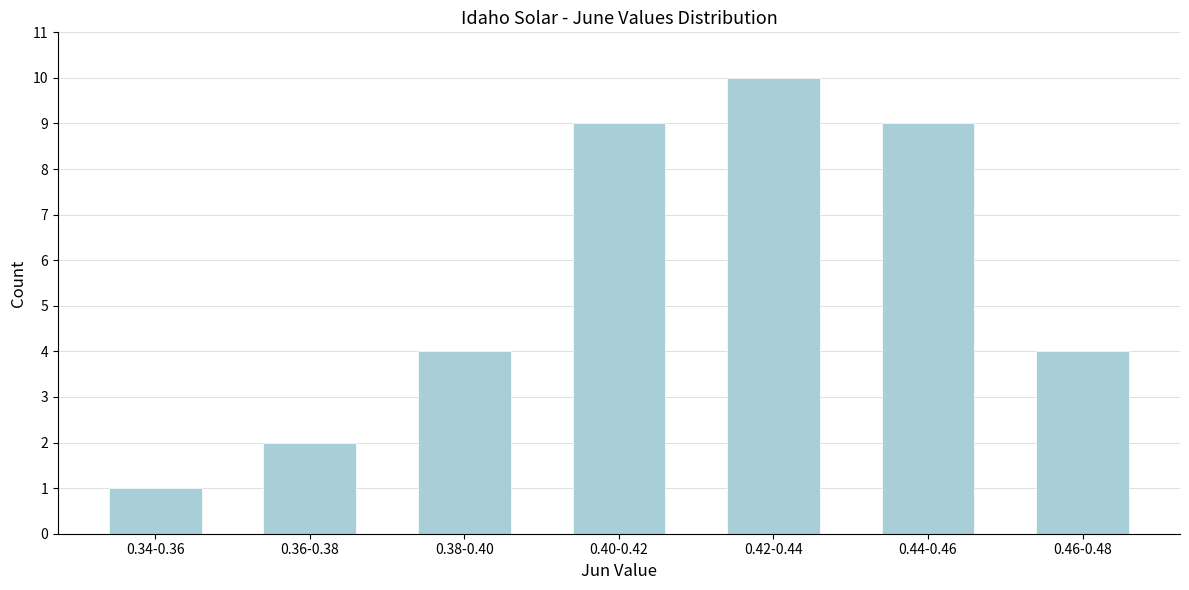

Reading right to left, what are all the values shown in this chart?

4	9	10	9	4	2	1